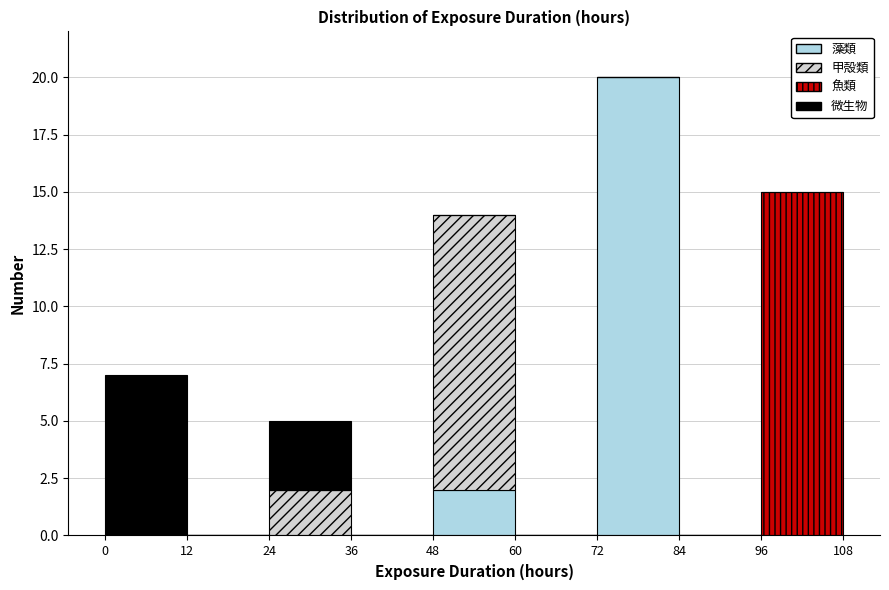

Reading left to right, list every stacked bar in this chart as the range it spans on the x-axis followed by its total height. The values are not printed on the chart, so give them approximately, as read against the axis.

0 to 12: 7
12 to 24: 0
24 to 36: 5
36 to 48: 0
48 to 60: 14
60 to 72: 0
72 to 84: 20
84 to 96: 0
96 to 108: 15